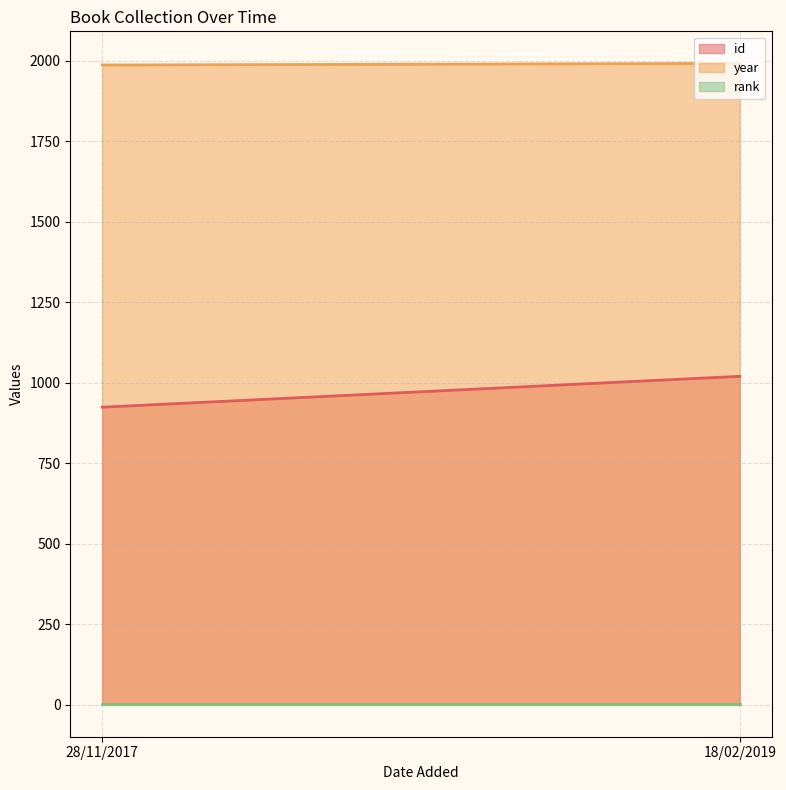

At how many categories does at least one series exceed 906?

2